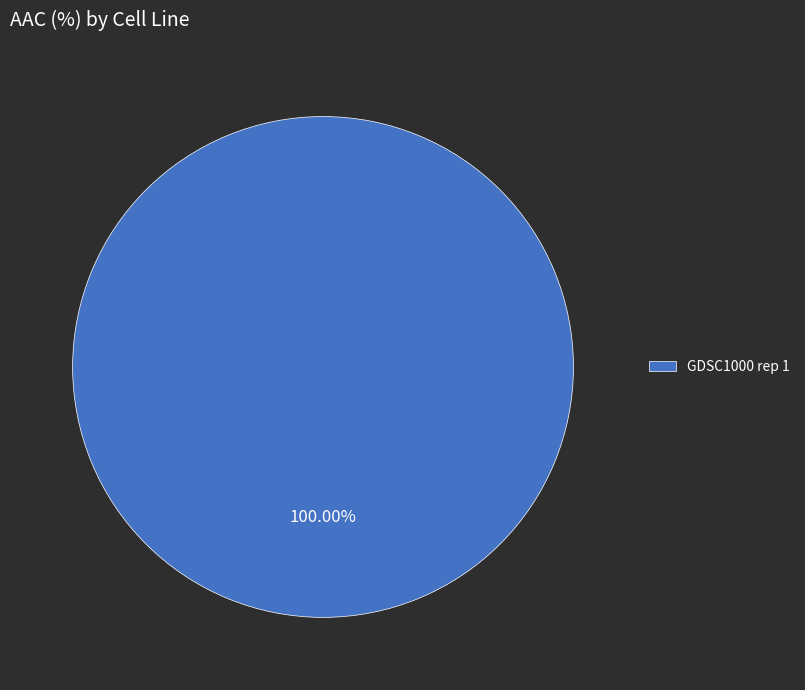

Does GDSC1000 rep 1 represent more than half of the total?

Yes